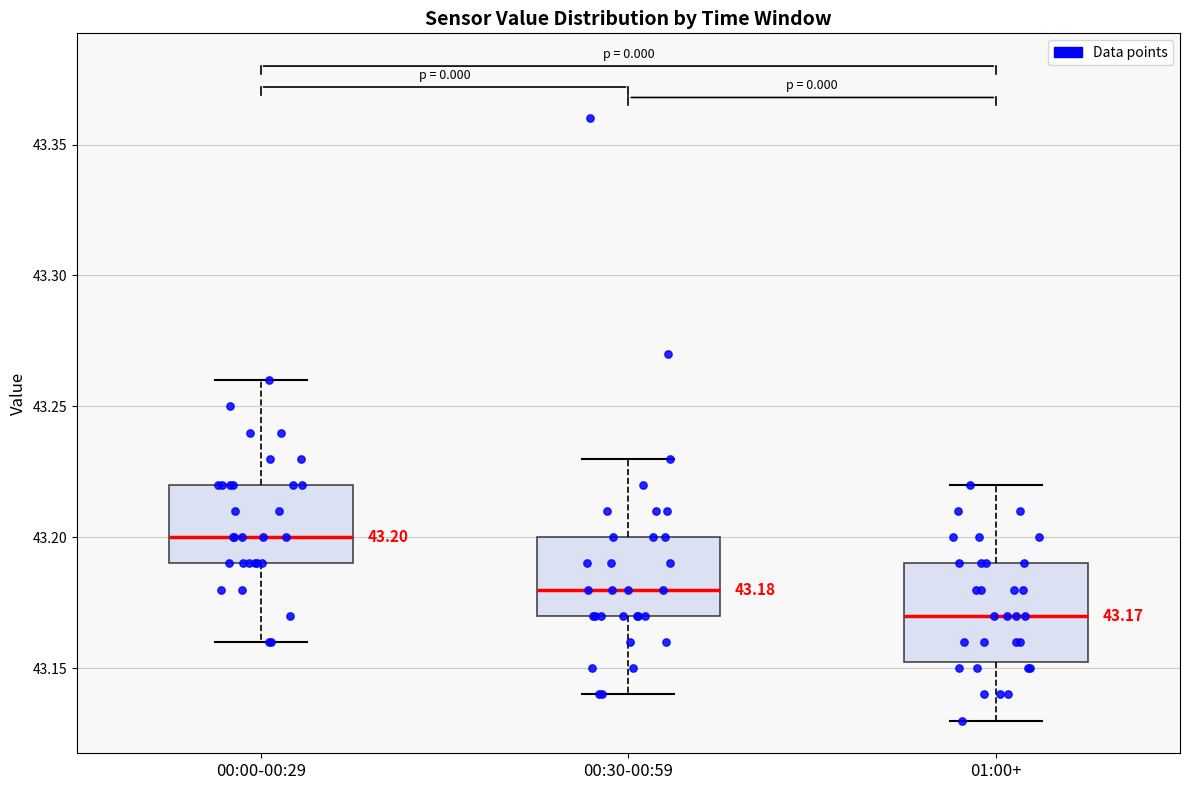

Which box's median line is the lowest?

01:00+